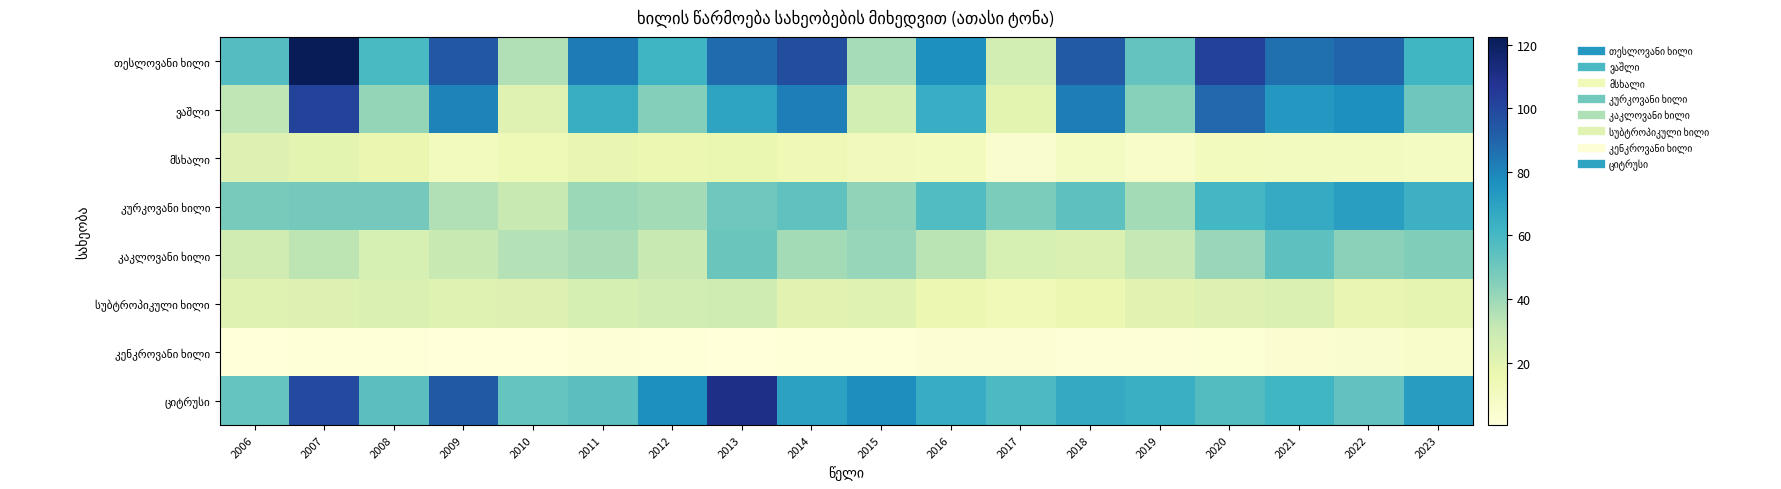

Which has a higher value, 2007 or 2010?

2007